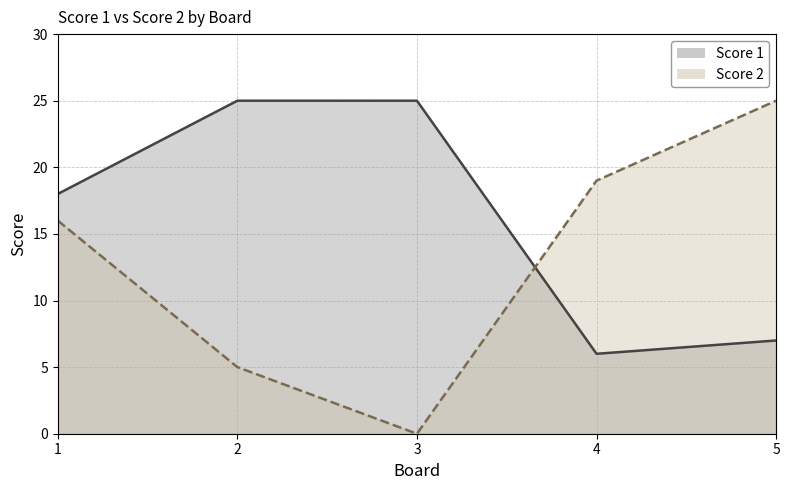

True or false: Score 1 and Score 2 intersect in this chart.

True